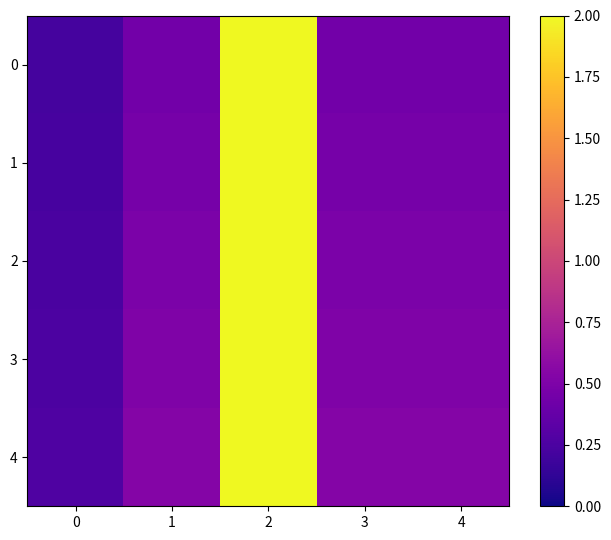

Which series changed the most between 1 and 2?

4